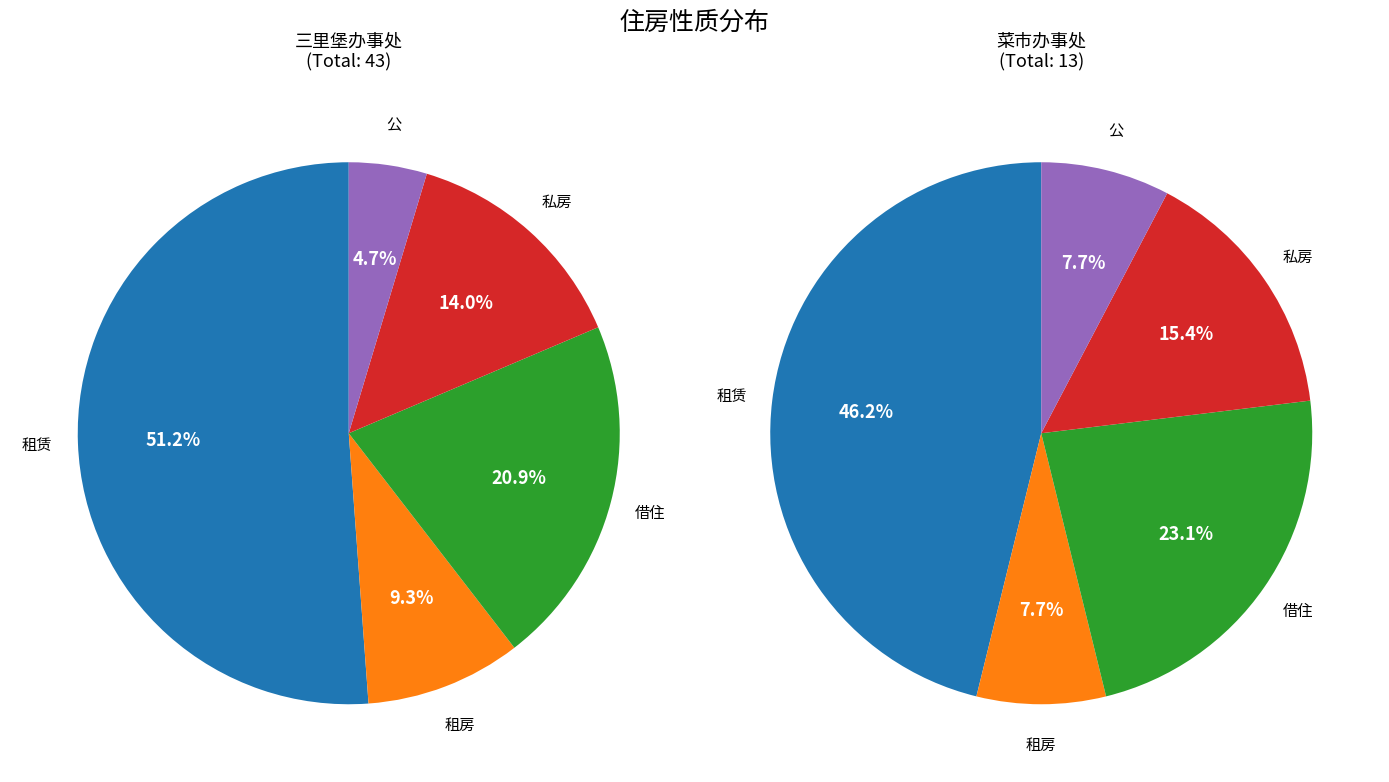

Which category has the smallest portion of the pie?

公